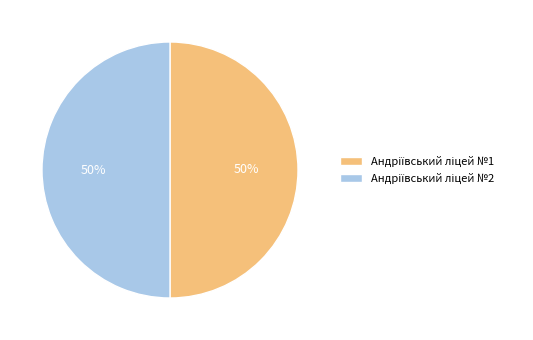

To the nearest percent, what is the average slice percentage?

50%